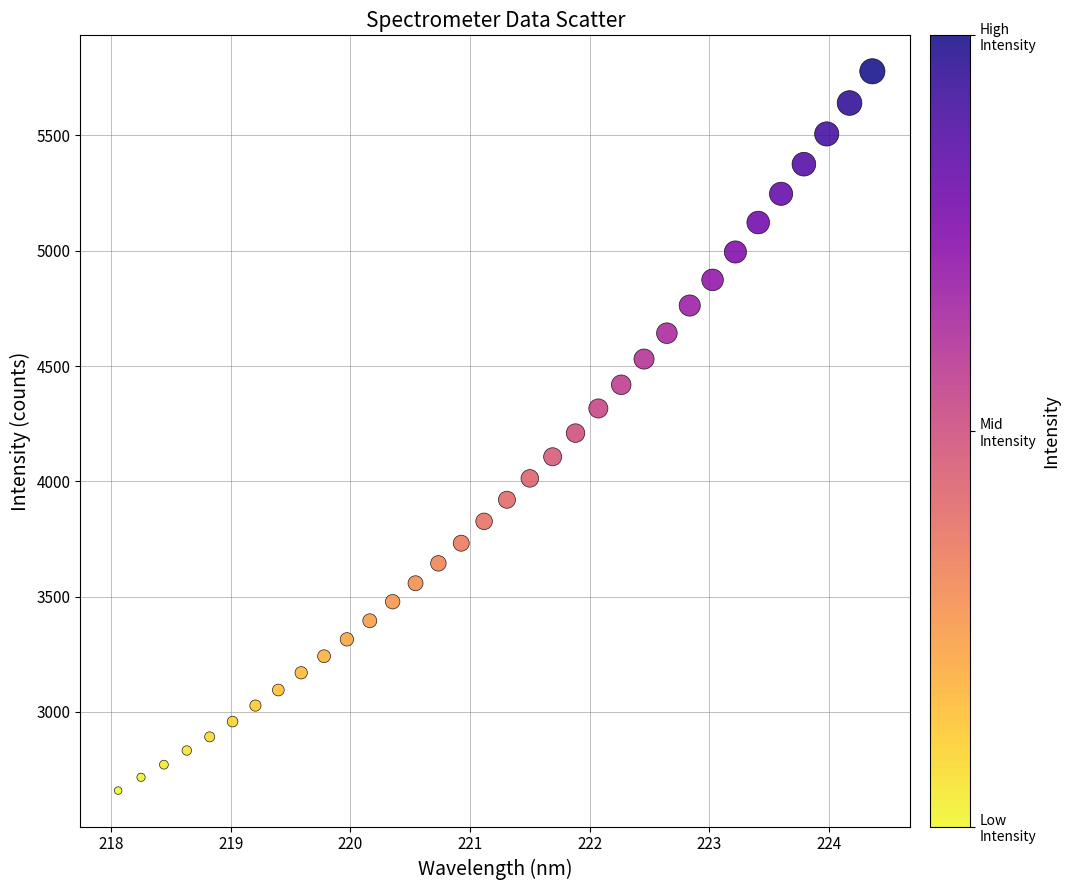

What is the range of Y values (max minus min)?

3119.7